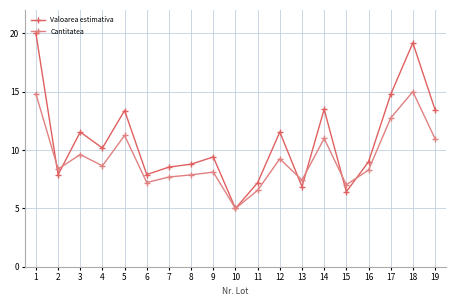

Count the number of data series in this chart.

2